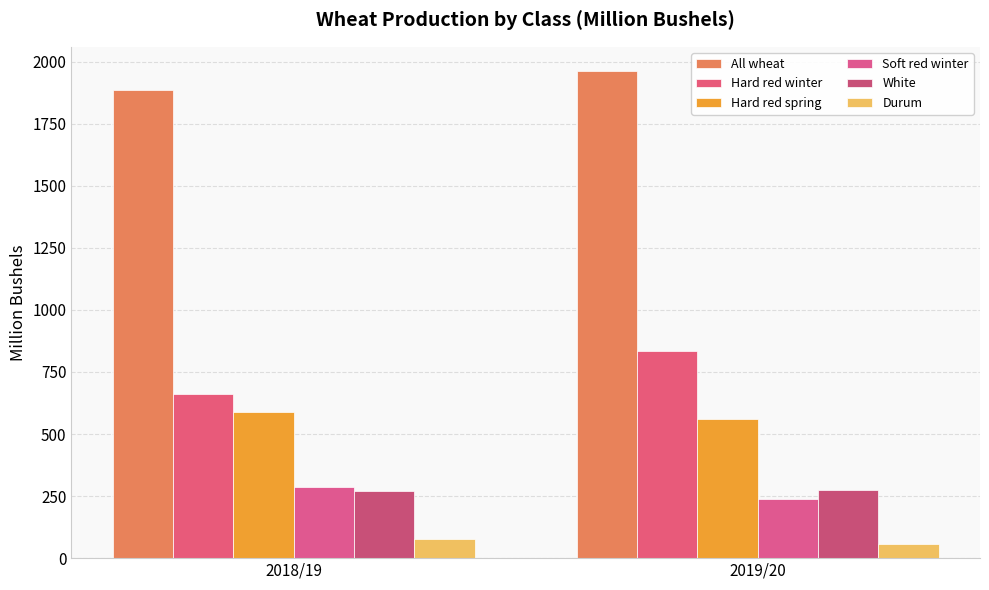

How many bars are there in total?

12